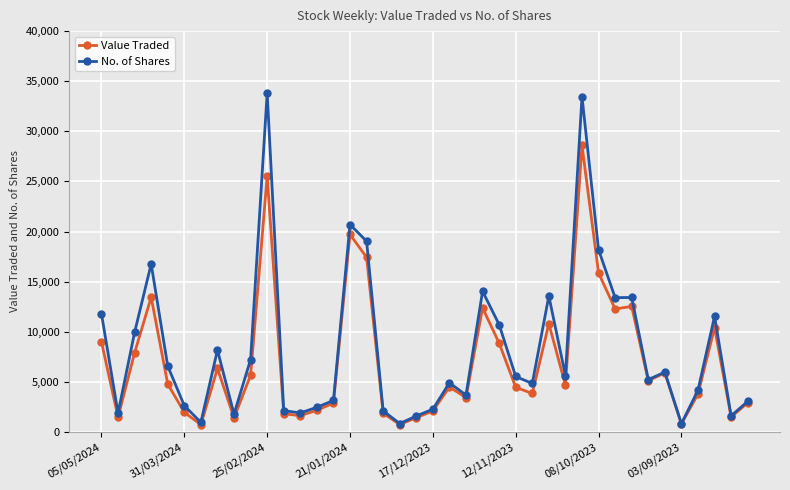

Is this an area chart (filled region under the line)?

No